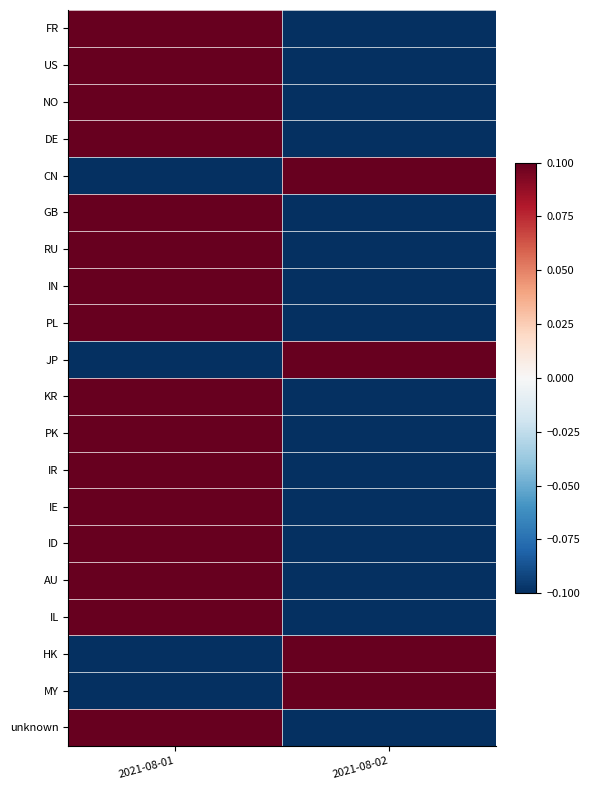

Reading left to right, transcribe all the data shown in this chart.

FR: 2021-08-01=0.1	2021-08-02=-0.1
US: 2021-08-01=0.1	2021-08-02=-0.1
NO: 2021-08-01=0.1	2021-08-02=-0.1
DE: 2021-08-01=0.1	2021-08-02=-0.1
CN: 2021-08-01=-0.1	2021-08-02=0.1
GB: 2021-08-01=0.1	2021-08-02=-0.1
RU: 2021-08-01=0.1	2021-08-02=-0.1
IN: 2021-08-01=0.1	2021-08-02=-0.1
PL: 2021-08-01=0.1	2021-08-02=-0.1
JP: 2021-08-01=-0.1	2021-08-02=0.1
KR: 2021-08-01=0.1	2021-08-02=-0.1
PK: 2021-08-01=0.1	2021-08-02=-0.1
IR: 2021-08-01=0.1	2021-08-02=-0.1
IE: 2021-08-01=0.1	2021-08-02=-0.1
ID: 2021-08-01=0.1	2021-08-02=-0.1
AU: 2021-08-01=0.1	2021-08-02=-0.1
IL: 2021-08-01=0.1	2021-08-02=-0.1
HK: 2021-08-01=-0.1	2021-08-02=0.1
MY: 2021-08-01=-0.1	2021-08-02=0.1
unknown: 2021-08-01=0.1	2021-08-02=-0.1